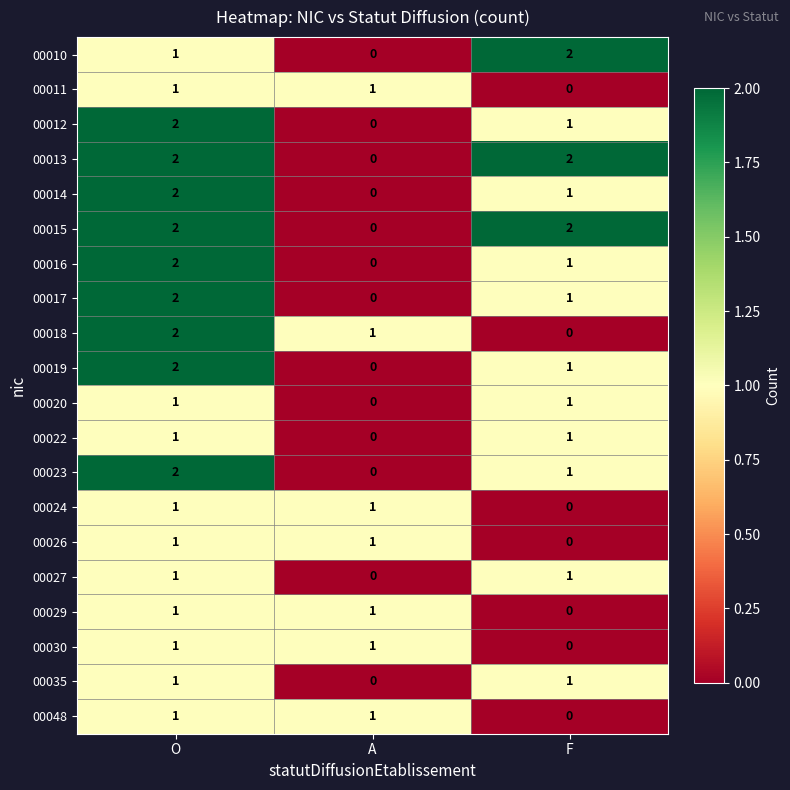

What is the spread (max minus min) of values at F?

2